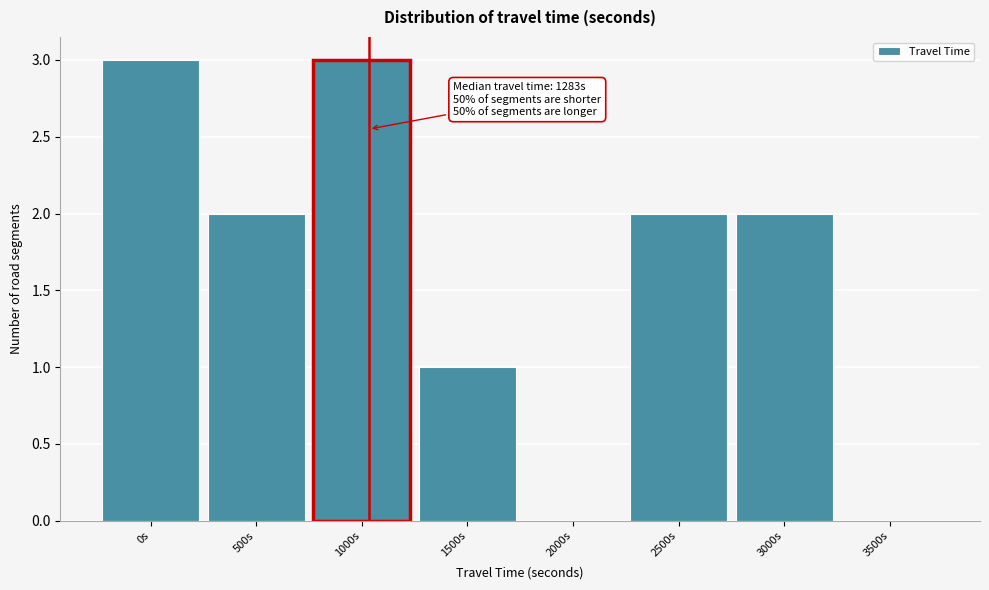

Reading left to right, transcribe all the data shown in this chart.

0s=3	500s=2	1000s=3	1500s=1	2000s=0	2500s=2	3000s=2	3500s=0